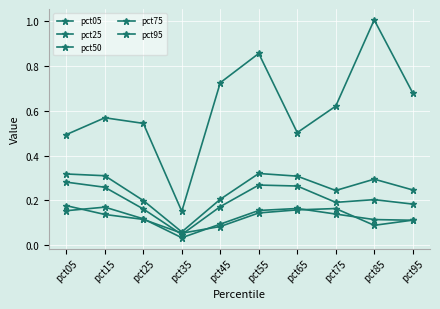

Reading right to left, list all the values displayed in this chart.

pct05: 0.1	0.1	0.2	0.2	0.1	0.1	0.1	0.1	0.1	0.2
pct25: 0.1	0.1	0.1	0.2	0.2	0.1	0.0	0.1	0.2	0.2
pct50: 0.2	0.2	0.2	0.3	0.3	0.2	0.0	0.2	0.3	0.3
pct75: 0.2	0.3	0.2	0.3	0.3	0.2	0.1	0.2	0.3	0.3
pct95: 0.7	1.0	0.6	0.5	0.9	0.7	0.2	0.5	0.6	0.5